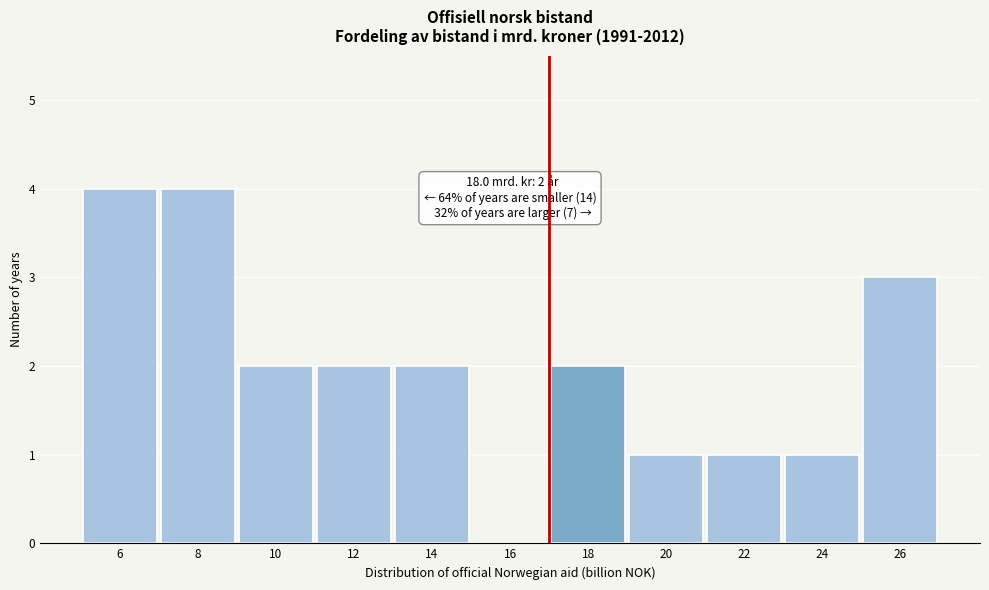

Reading right to left, list all the values displayed in this chart.

26=3	24=1	22=1	20=1	18=2	16=0	14=2	12=2	10=2	8=4	6=4